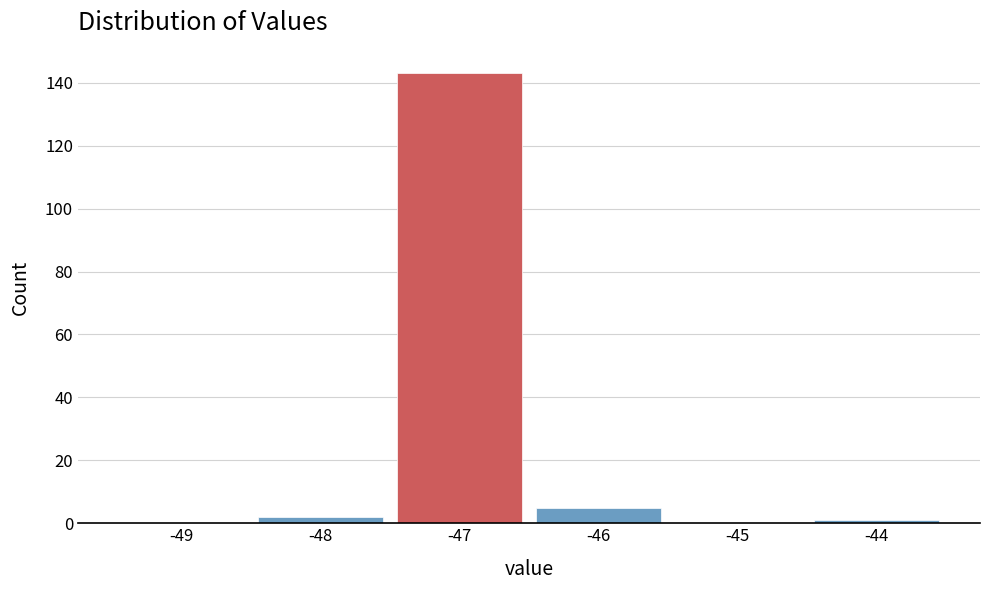

Reading right to left, list all the values displayed in this chart.

-44=1	-45=0	-46=5	-47=143	-48=2	-49=0